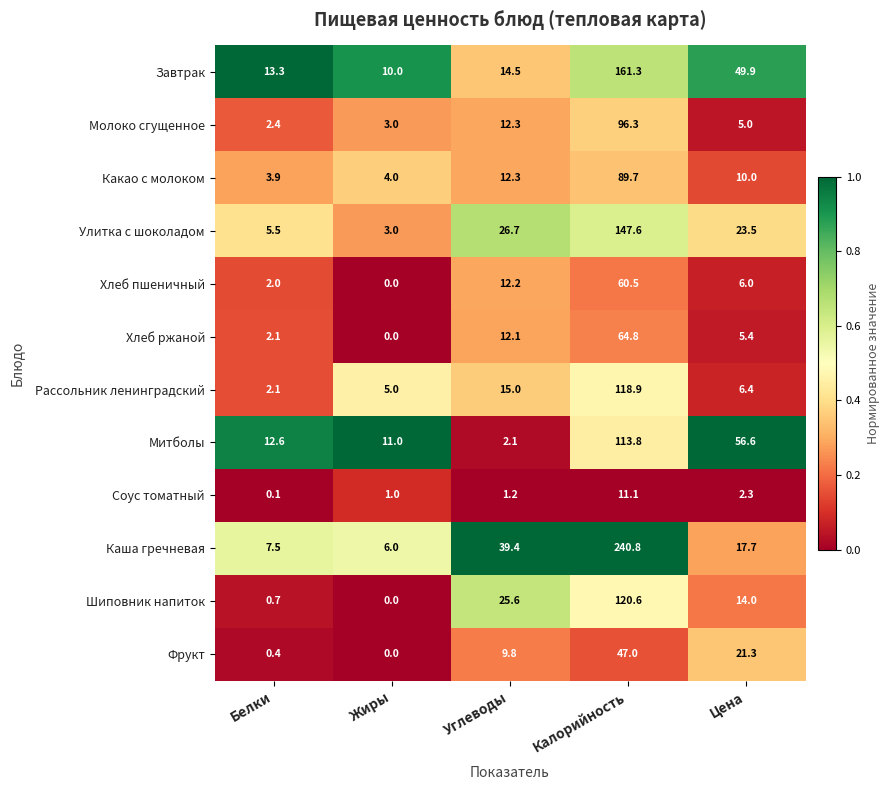

What is the maximum value shown in the chart?

240.8